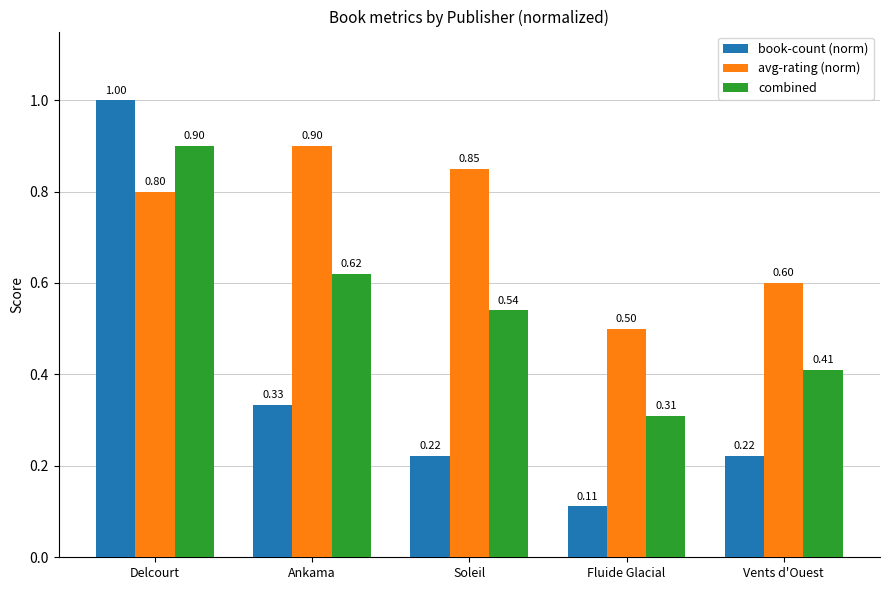

At which category is the sum across all series the highest?

Delcourt